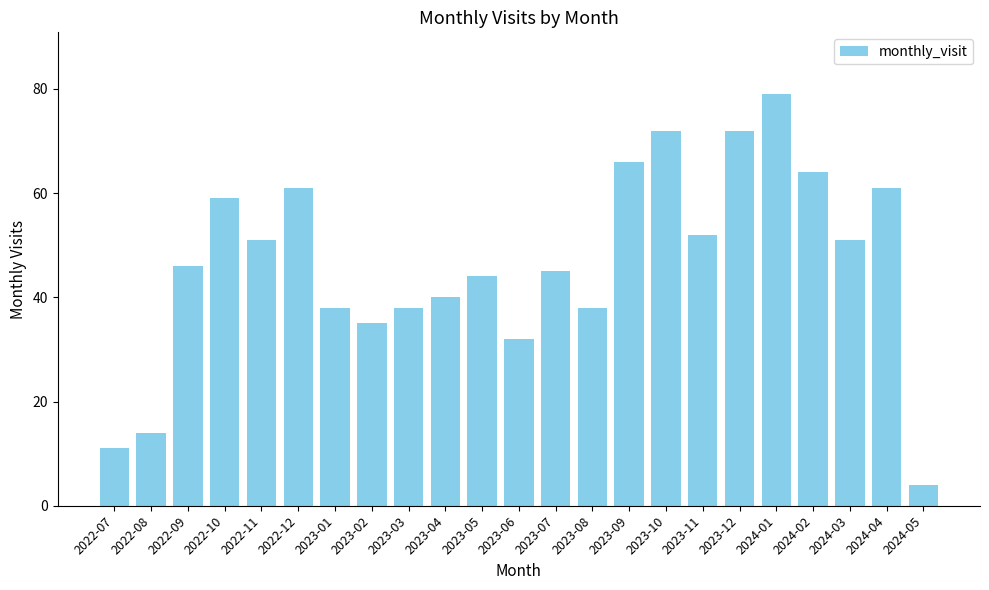

What is the label of the 11th bar from the left?

2023-05